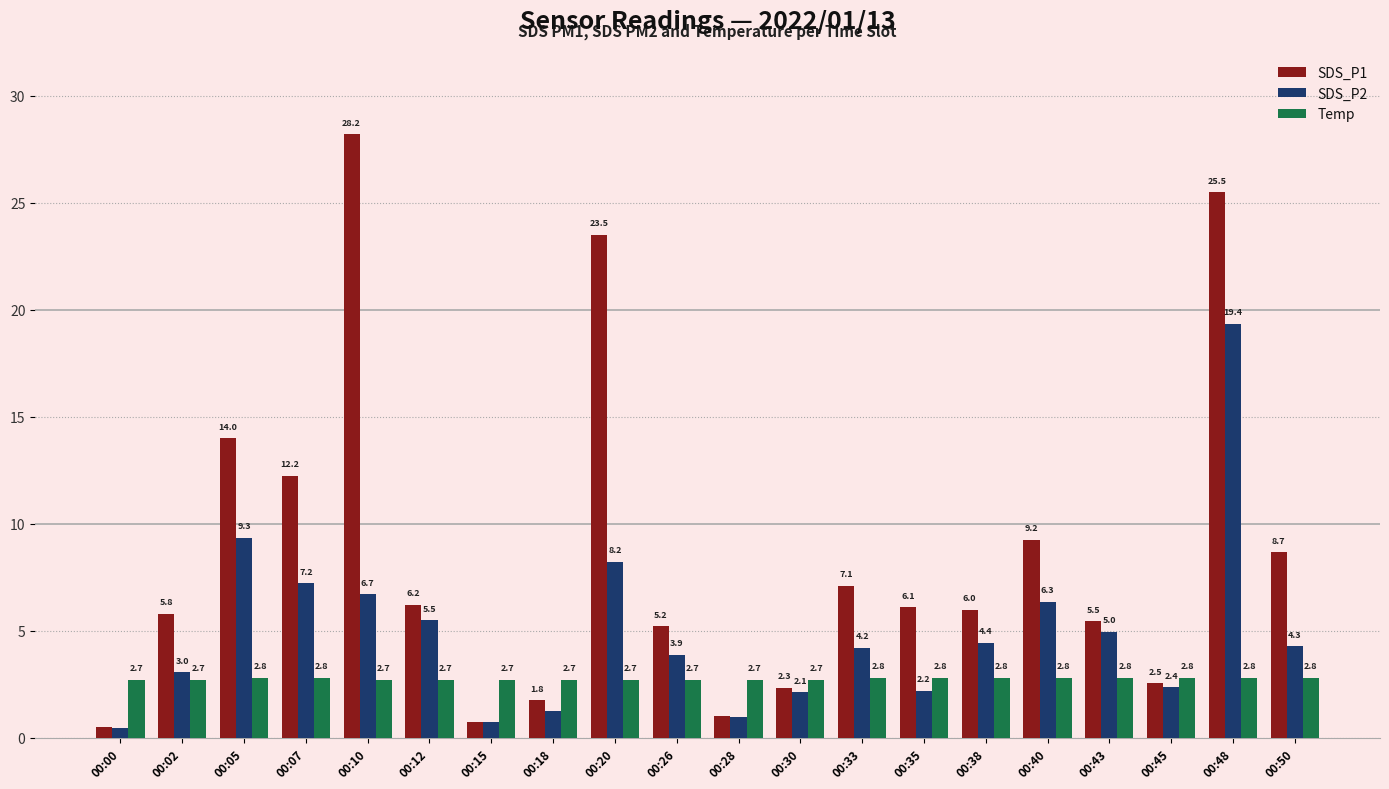

The SDS_P2 series shows 0.9 at 00:38. True or false?

False